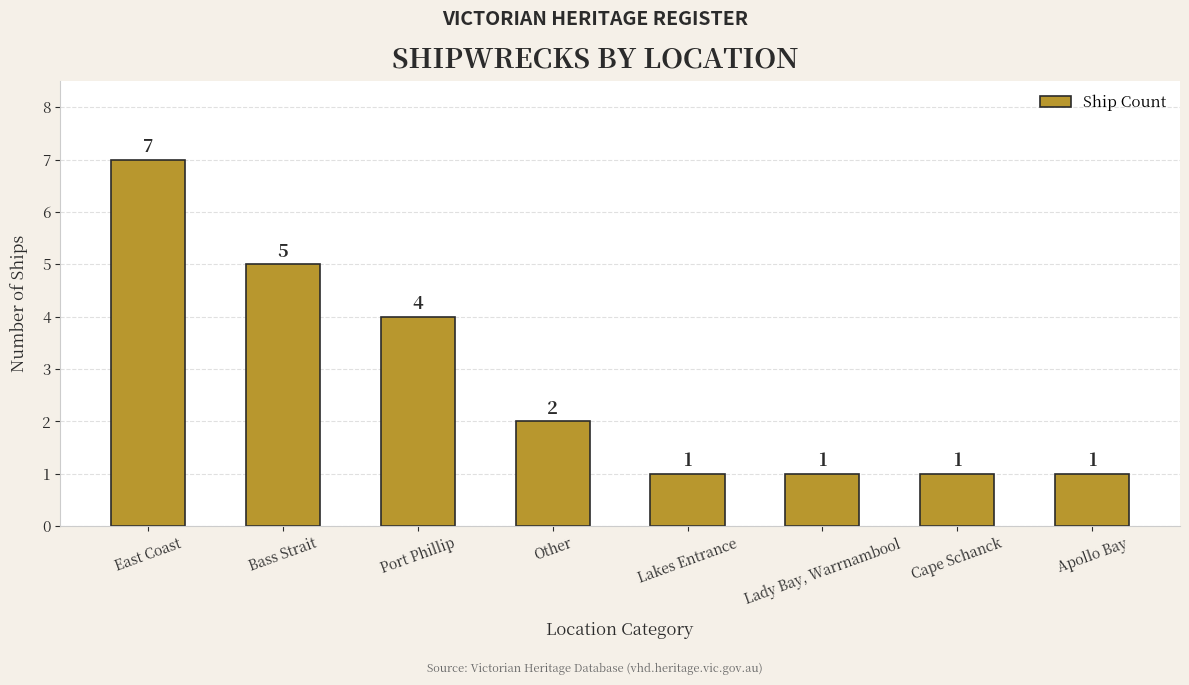

Reading right to left, what are all the values shown in this chart?

Apollo Bay=1	Cape Schanck=1	Lady Bay, Warrnambool=1	Lakes Entrance=1	Other=2	Port Phillip=4	Bass Strait=5	East Coast=7